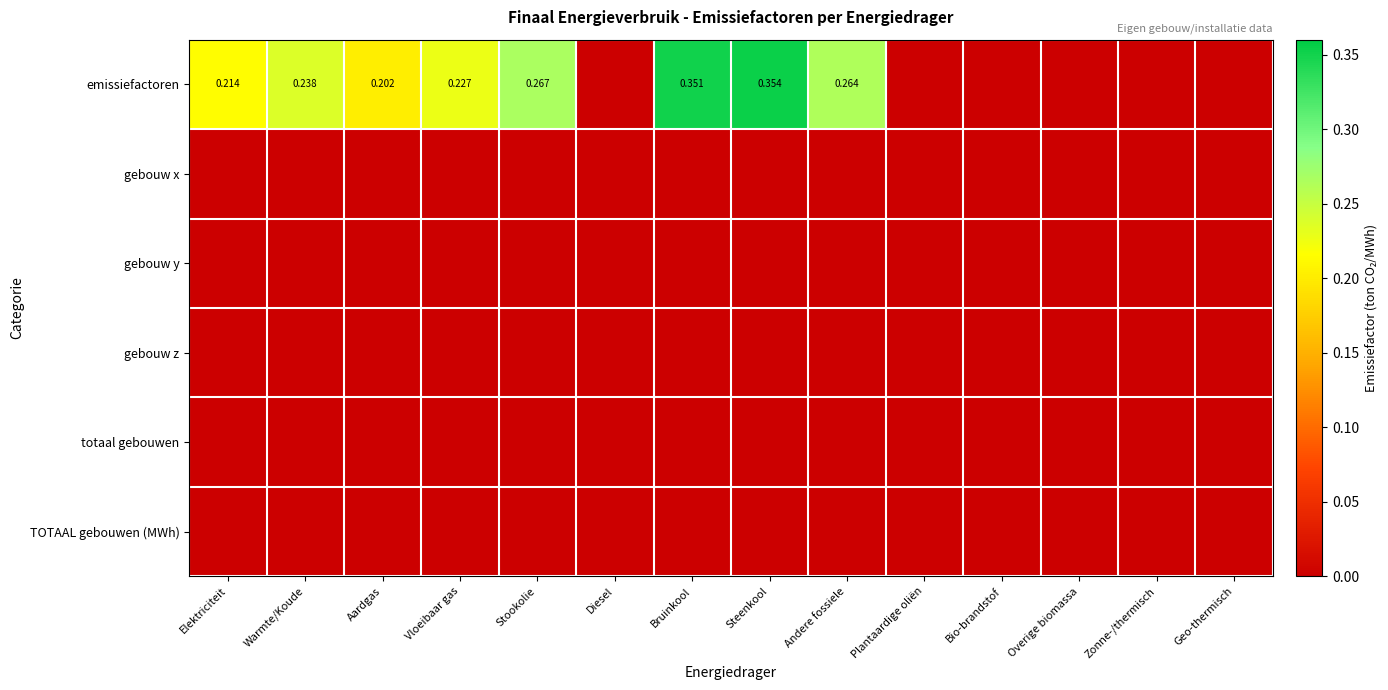

Between Overige biomassa and Diesel, which is larger?

Overige biomassa